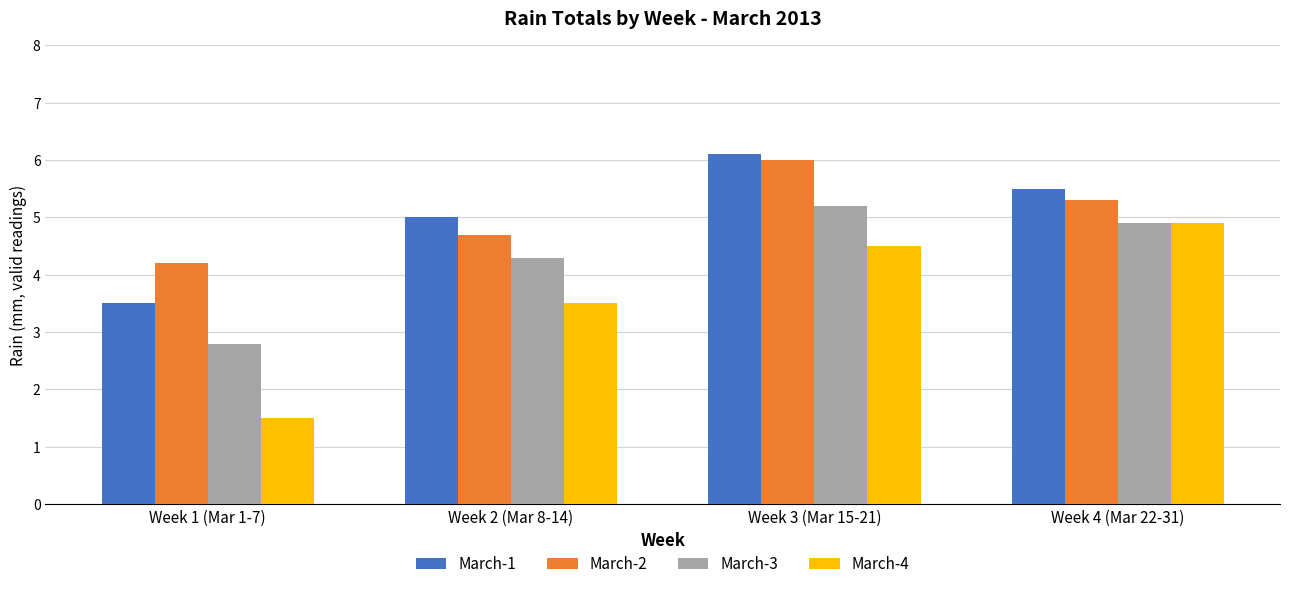

What is the difference between the second highest and second lowest values in the March-3 series?

0.6